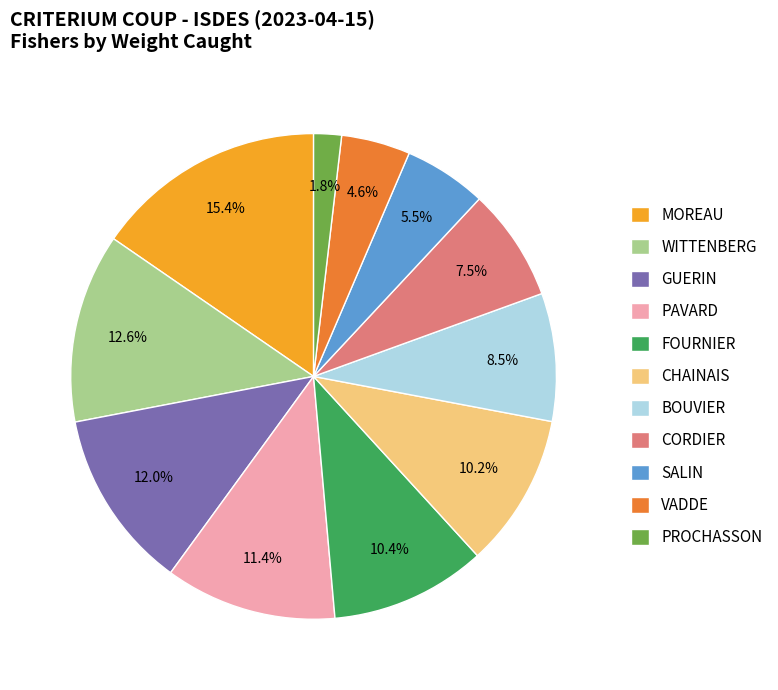

What percentage is the FOURNIER slice, to the nearest percent?

10%